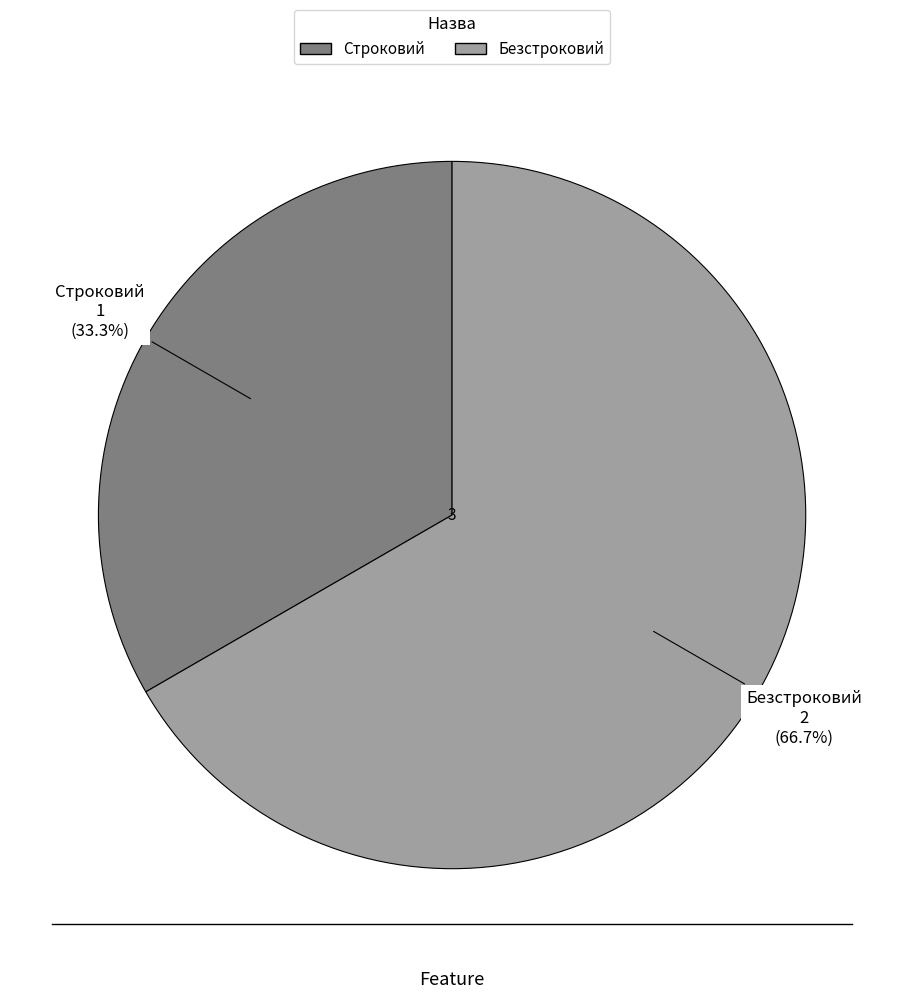

Combined, do Строковий and Безстроковий account for over 50%?

Yes